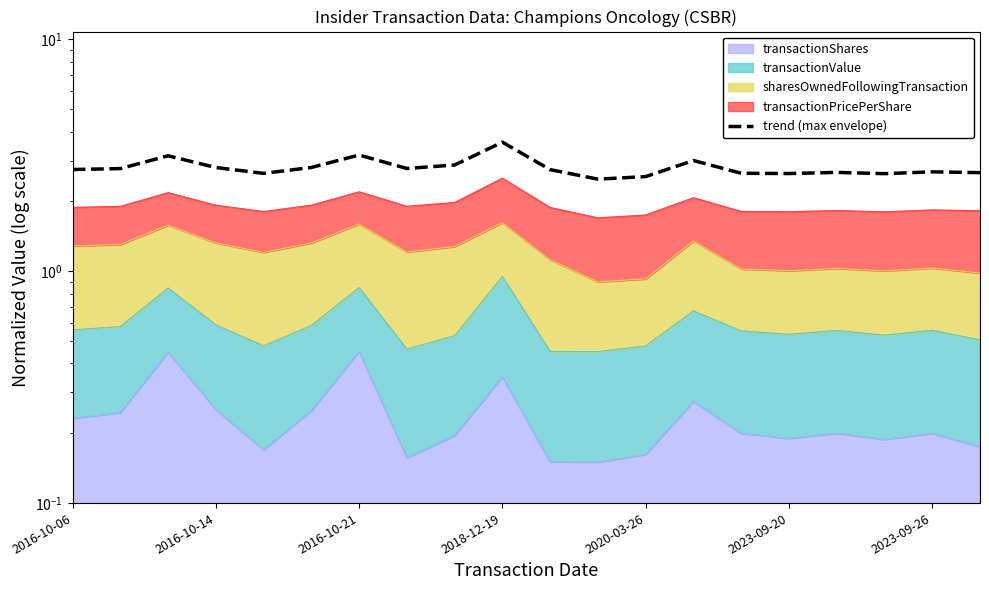

Between 18 and 14, which is larger?

18